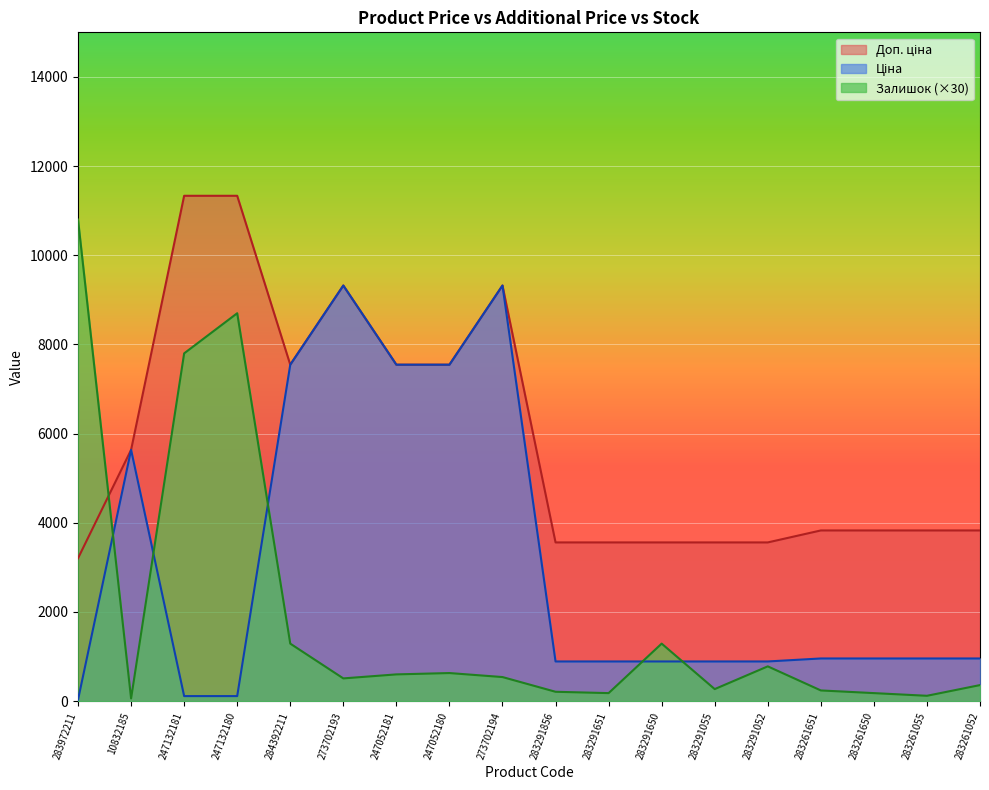

What is the total value across all series at 247052181?

15691.8